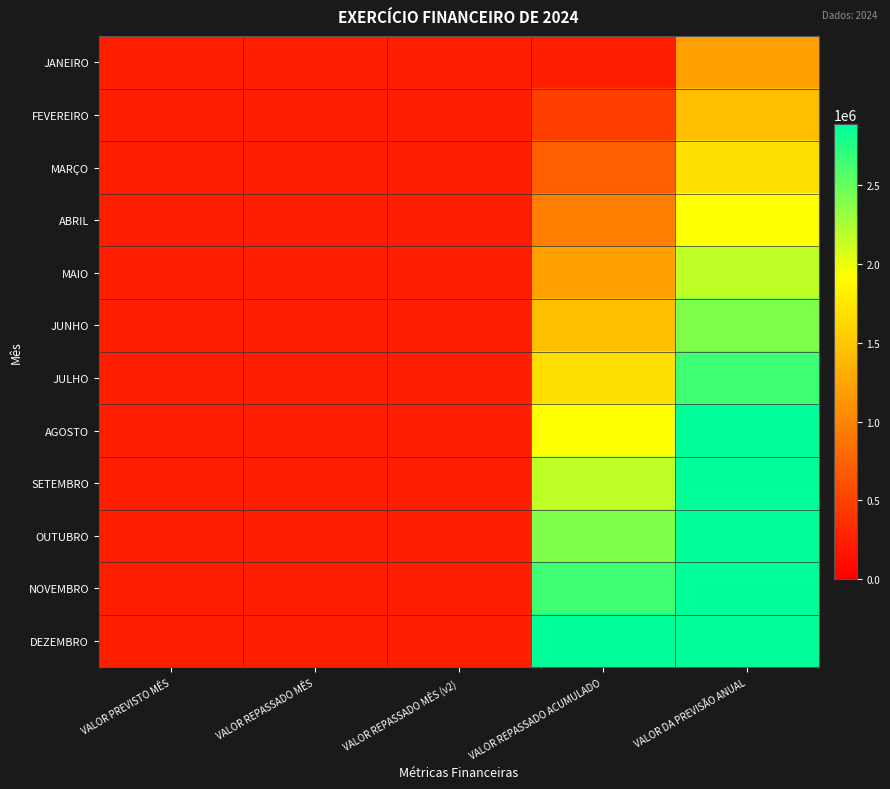

What is the total value across all series at VALOR PREVISTO MÊS?

2887641.0